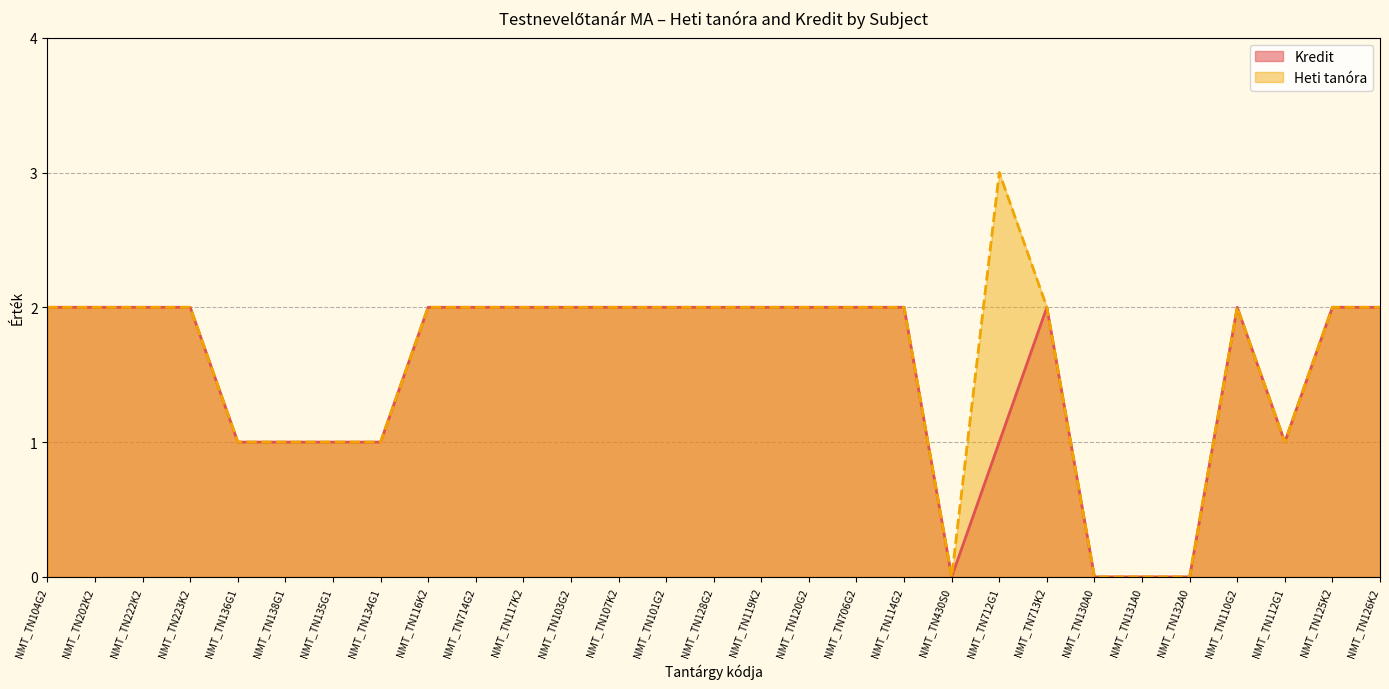

Reading right to left, list all the values displayed in this chart.

Kredit: NMT_TN126K2=2	NMT_TN125K2=2	NMT_TN112G1=1	NMT_TN110G2=2	NMT_TN132A0=0	NMT_TN131A0=0	NMT_TN130A0=0	NMT_TN713K2=2	NMT_TN712G1=1	NMT_TN430S0=0	NMT_TN114G2=2	NMT_TN706G2=2	NMT_TN120G2=2	NMT_TN119K2=2	NMT_TN128G2=2	NMT_TN101G2=2	NMT_TN107K2=2	NMT_TN103G2=2	NMT_TN117K2=2	NMT_TN714G2=2	NMT_TN116K2=2	NMT_TN134G1=1	NMT_TN135G1=1	NMT_TN138G1=1	NMT_TN136G1=1	NMT_TN223K2=2	NMT_TN222K2=2	NMT_TN202K2=2	NMT_TN104G2=2
Heti tanóra: NMT_TN126K2=2	NMT_TN125K2=2	NMT_TN112G1=1	NMT_TN110G2=2	NMT_TN132A0=0	NMT_TN131A0=0	NMT_TN130A0=0	NMT_TN713K2=2	NMT_TN712G1=3	NMT_TN430S0=0	NMT_TN114G2=2	NMT_TN706G2=2	NMT_TN120G2=2	NMT_TN119K2=2	NMT_TN128G2=2	NMT_TN101G2=2	NMT_TN107K2=2	NMT_TN103G2=2	NMT_TN117K2=2	NMT_TN714G2=2	NMT_TN116K2=2	NMT_TN134G1=1	NMT_TN135G1=1	NMT_TN138G1=1	NMT_TN136G1=1	NMT_TN223K2=2	NMT_TN222K2=2	NMT_TN202K2=2	NMT_TN104G2=2